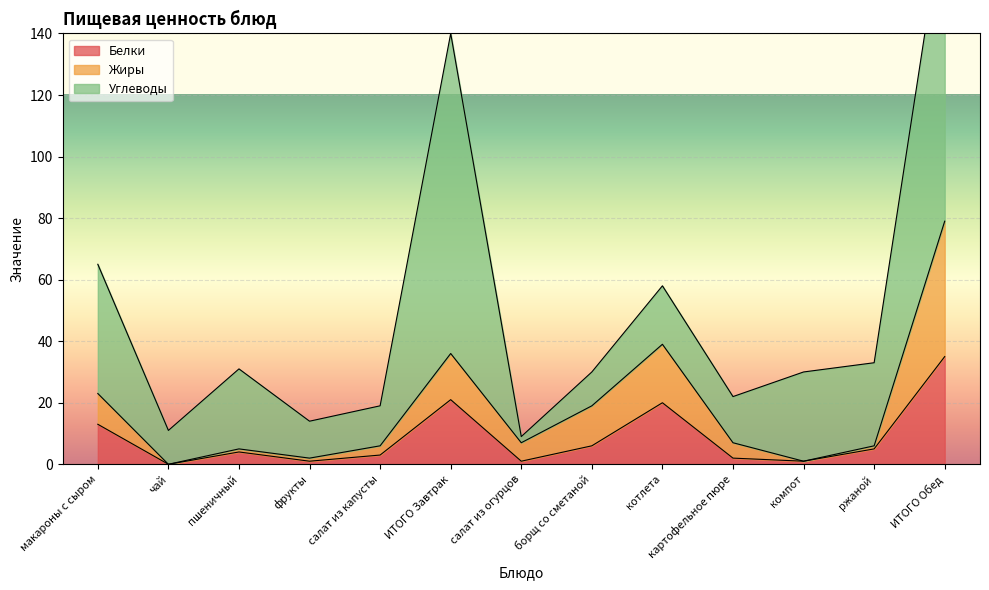

Where is Белки nearest to the value 17?

котлета